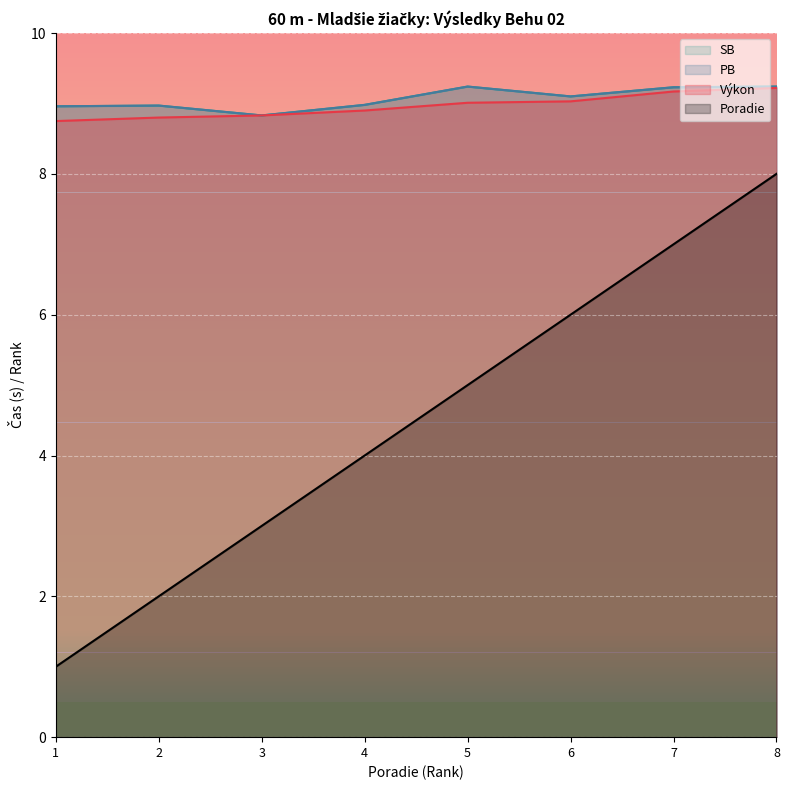

Which category has the lowest value across all series?

1